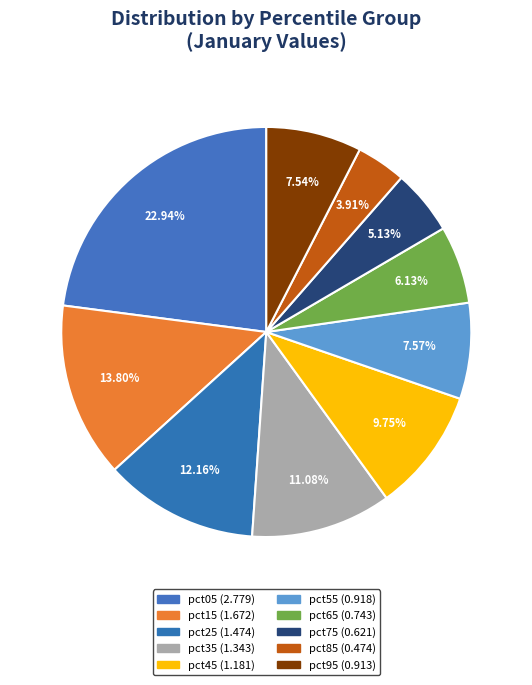

How many segments does this pie chart have?

10